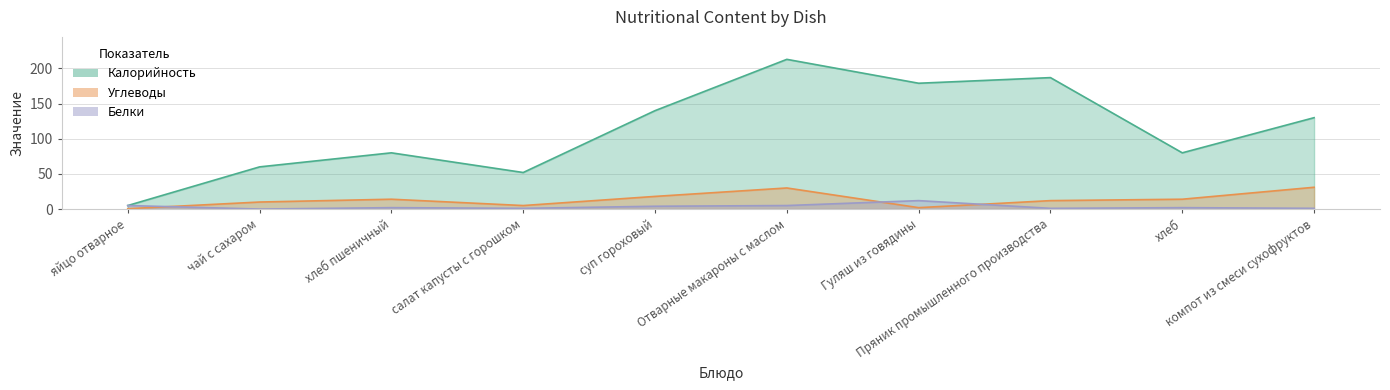

Reading right to left, extract all data points from this chart.

Калорийность: компот из смеси сухофруктов=130.0	хлеб=80.0	Пряник промышленного производства=187.0	Гуляш из говядины=179.0	Отварные макароны с маслом=213.0	суп гороховый=140.0	салат капусты с горошком=52.0	хлеб пшеничный=80.0	чай с сахаром=60.0	яйцо отварное=5.0
Углеводы: компот из смеси сухофруктов=31.0	хлеб=14.0	Пряник промышленного производства=12.0	Гуляш из говядины=2.0	Отварные макароны с маслом=30.0	суп гороховый=18.0	салат капусты с горошком=5.0	хлеб пшеничный=14.0	чай с сахаром=10.0	яйцо отварное=0.5
Белки: компот из смеси сухофруктов=1.0	хлеб=2.0	Пряник промышленного производства=1.0	Гуляш из говядины=12.0	Отварные макароны с маслом=5.0	суп гороховый=4.0	салат капусты с горошком=1.0	хлеб пшеничный=2.0	чай с сахаром=0.0	яйцо отварное=5.0